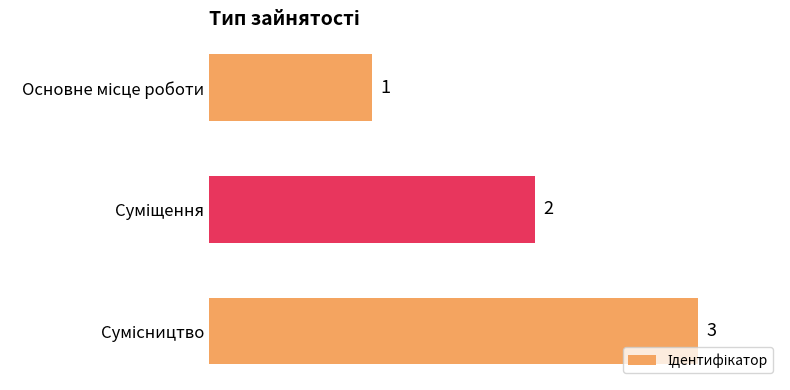

What is the sum of all values?

6